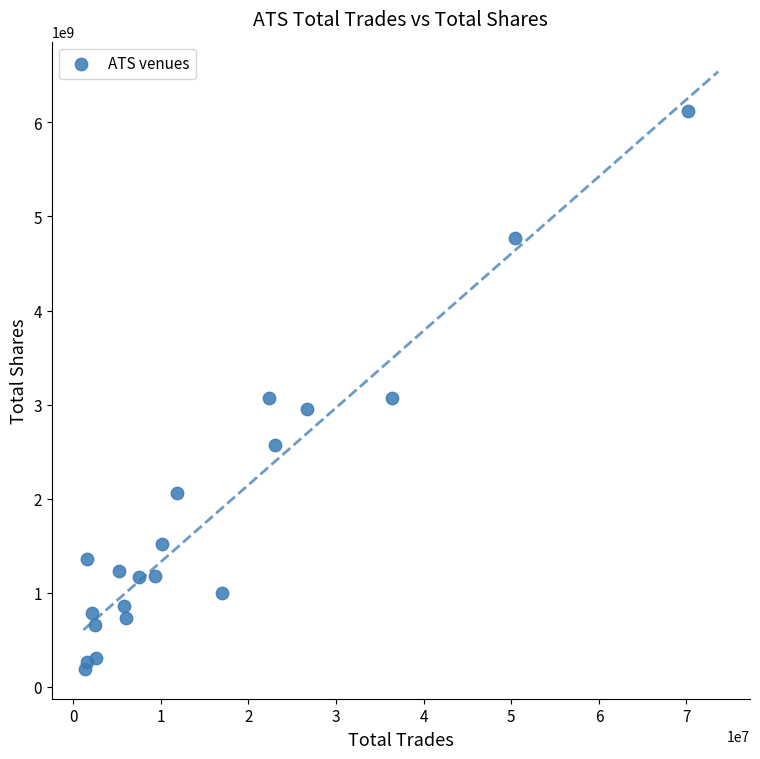

What is the range of Y values (max minus min)?

5927876333